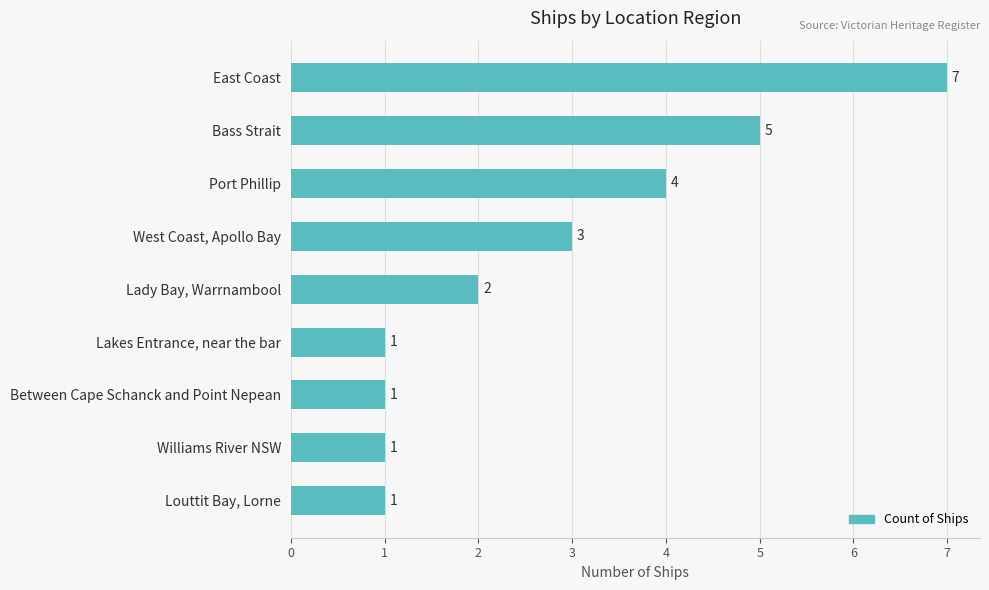

Reading bottom to top, what are all the values shown in this chart?

Louttit Bay, Lorne=1	Williams River NSW=1	Between Cape Schanck and Point Nepean=1	Lakes Entrance, near the bar=1	Lady Bay, Warrnambool=2	West Coast, Apollo Bay=3	Port Phillip=4	Bass Strait=5	East Coast=7